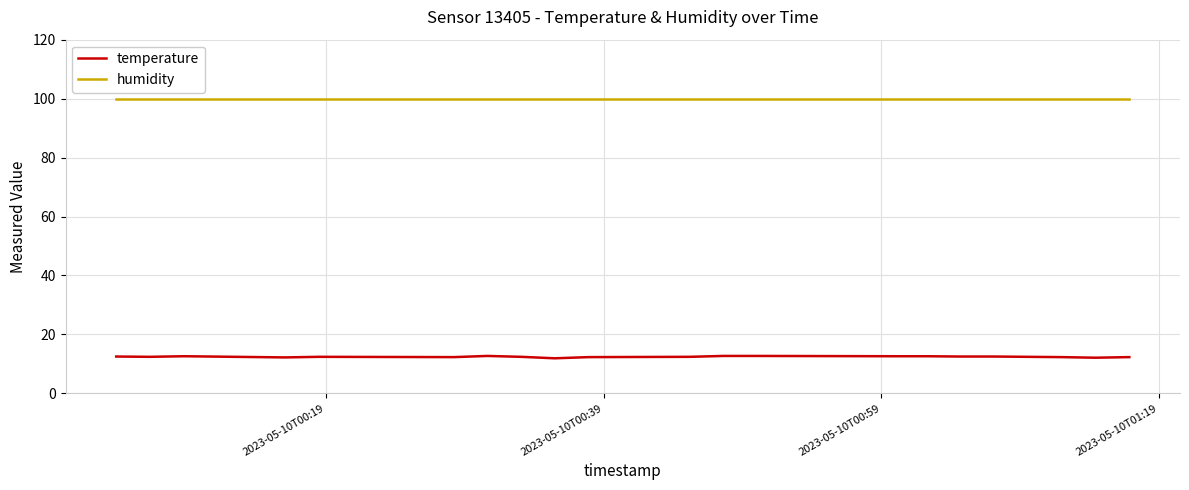

True or false: temperature and humidity intersect in this chart.

False